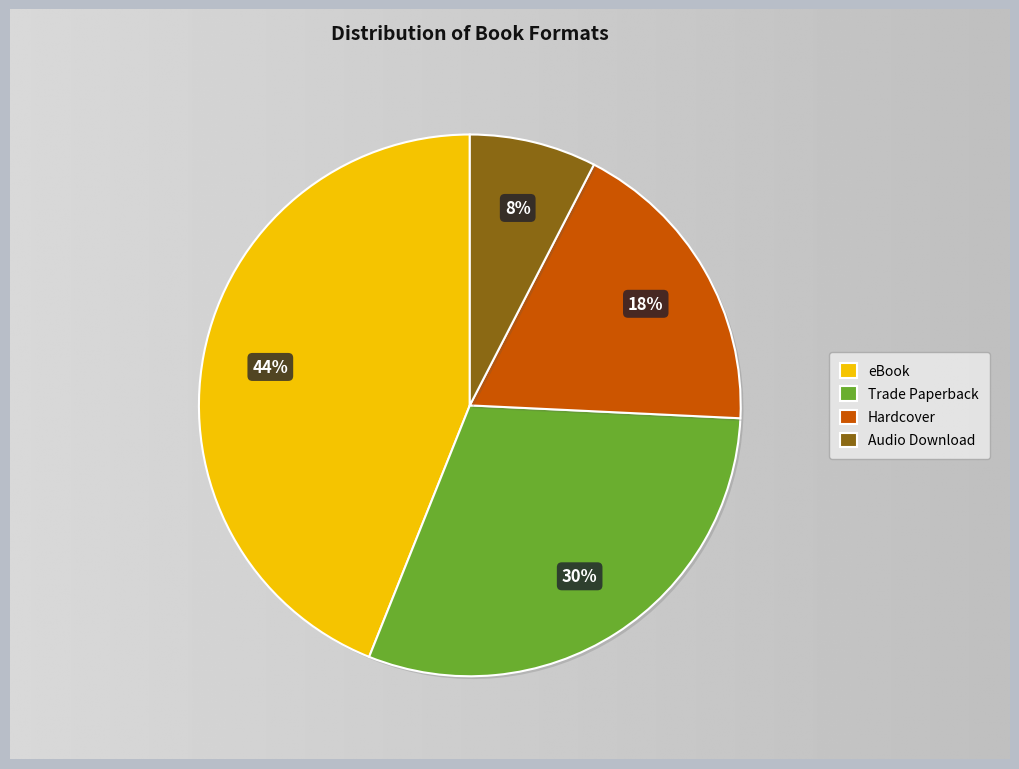

To the nearest percent, what is the combined percentage of Audio Download and Hardcover?

26%